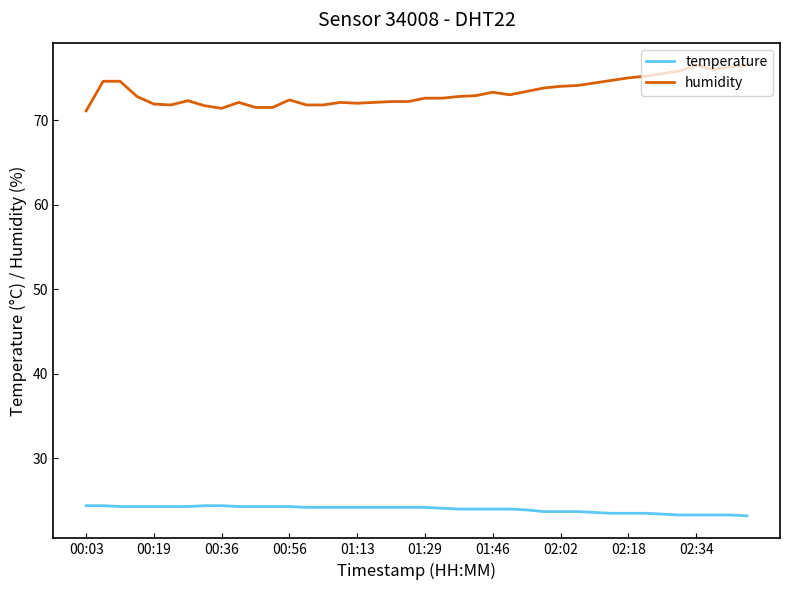

What is the greatest value displayed?

76.5